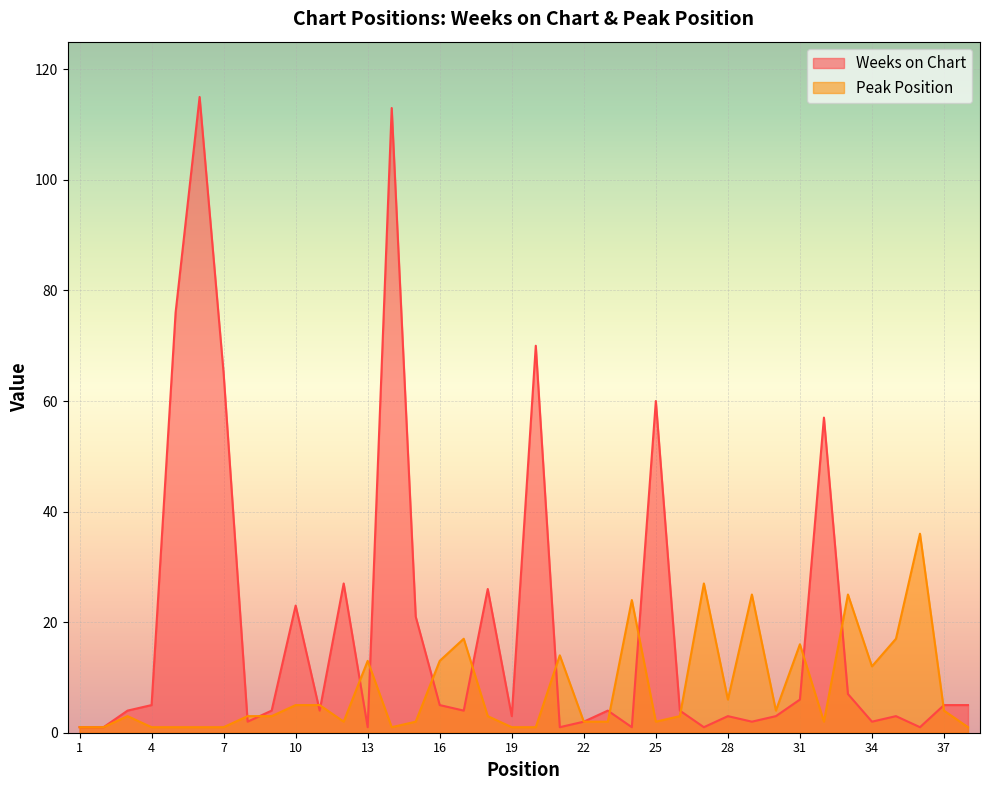

What is the sum of all Peak Position values?

300